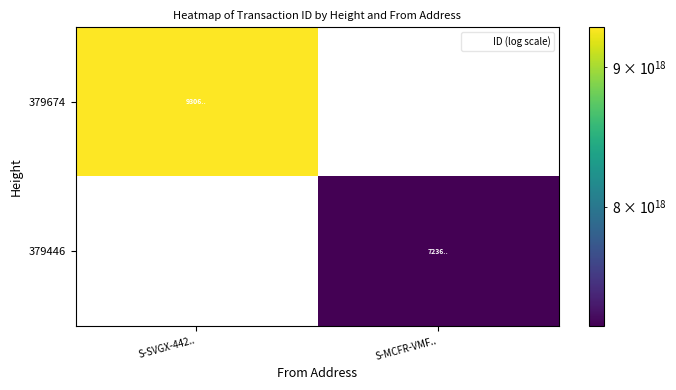

At S-SVGX-442.., list the series in order from largest to smallest.

379674, 379446